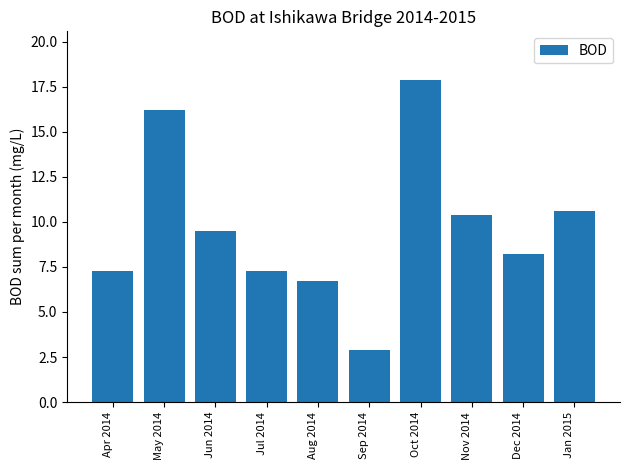

What is the average value?

9.7